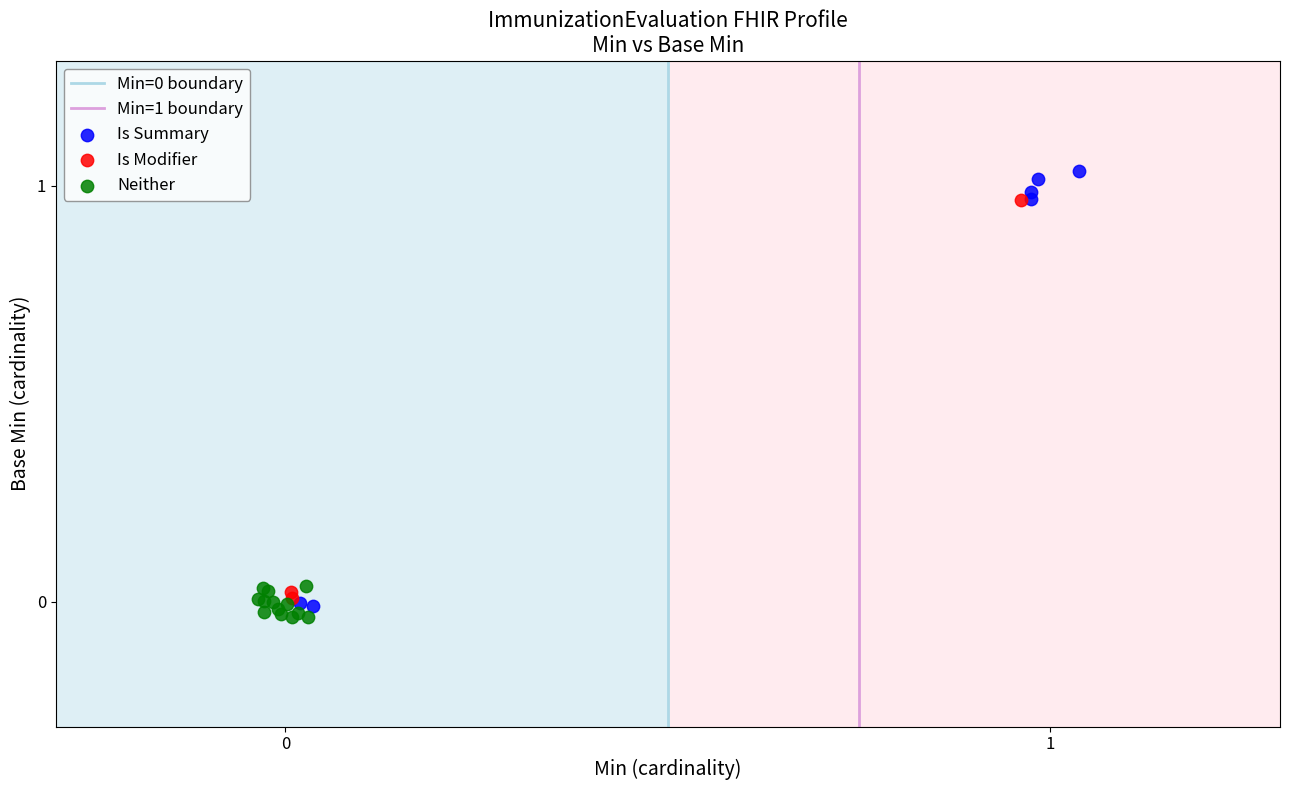

Which series has the widest spread of Y values?

Is Summary